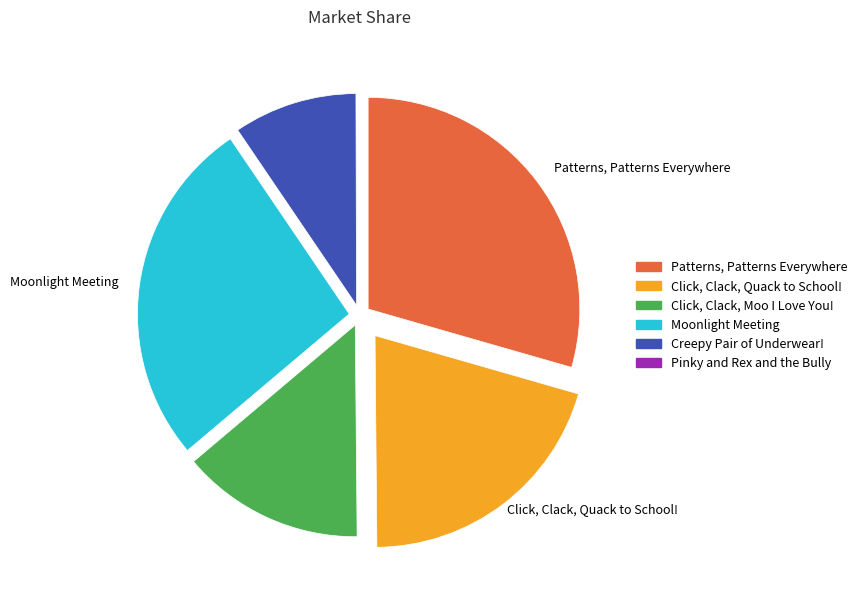

Which category has the biggest portion of the pie?

Patterns, Patterns Everywhere